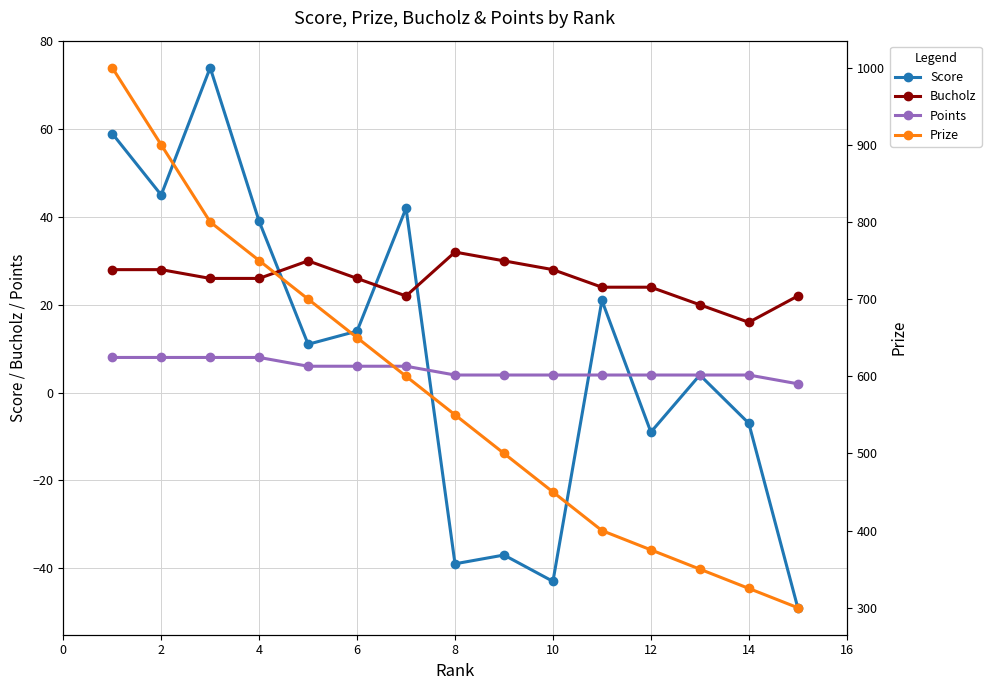

True or false: Bucholz has more than 0 points higher than both neighbors.

True